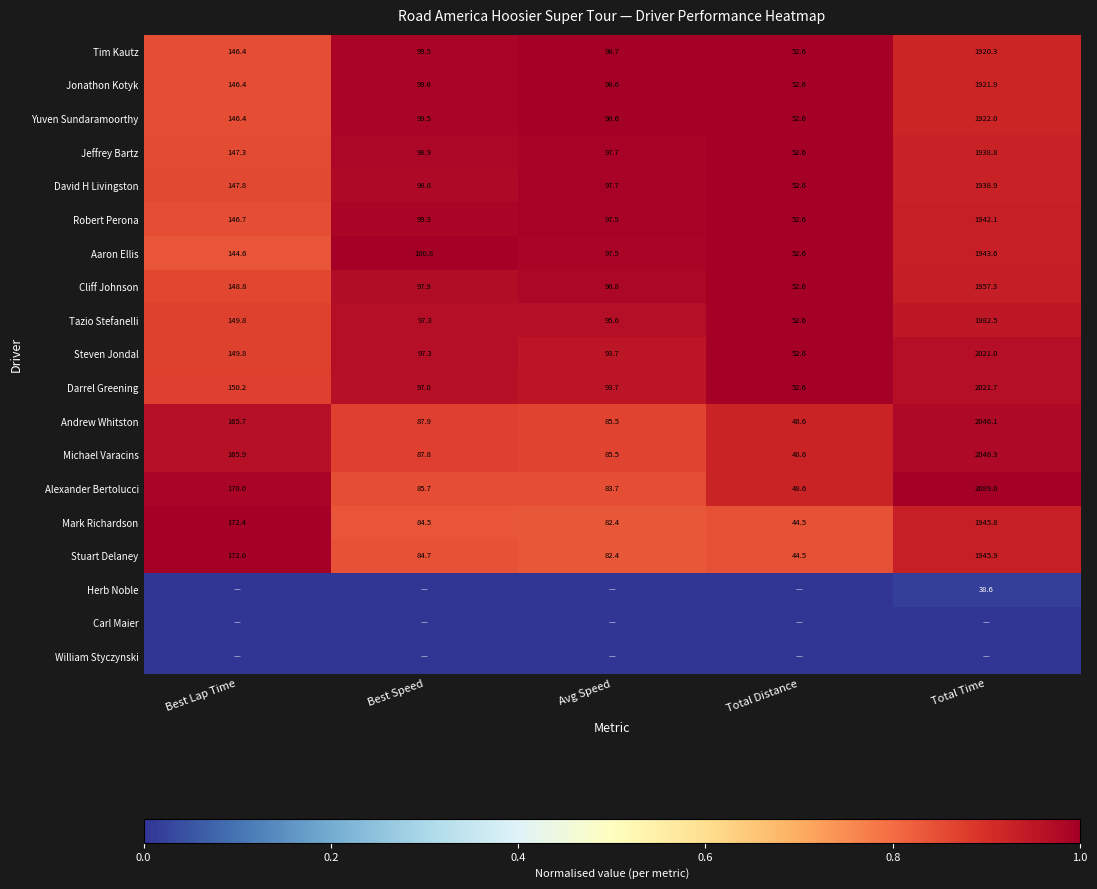

Rank the categories by Michael Varacins value from lowest to highest.

Total Distance, Avg Speed, Best Speed, Best Lap Time, Total Time